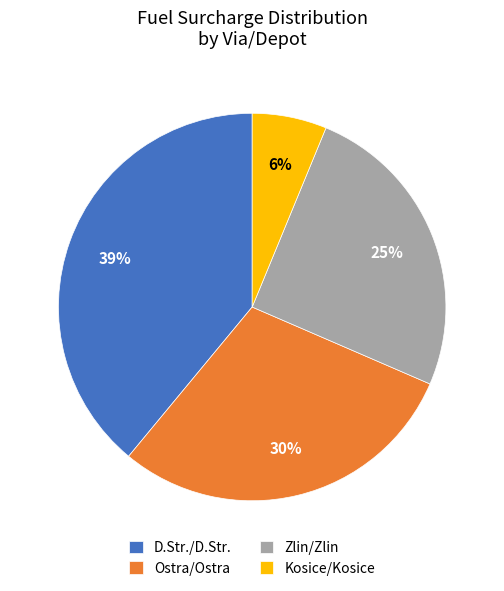

The Ostra/Ostra slice represents 47% of the pie. True or false?

False